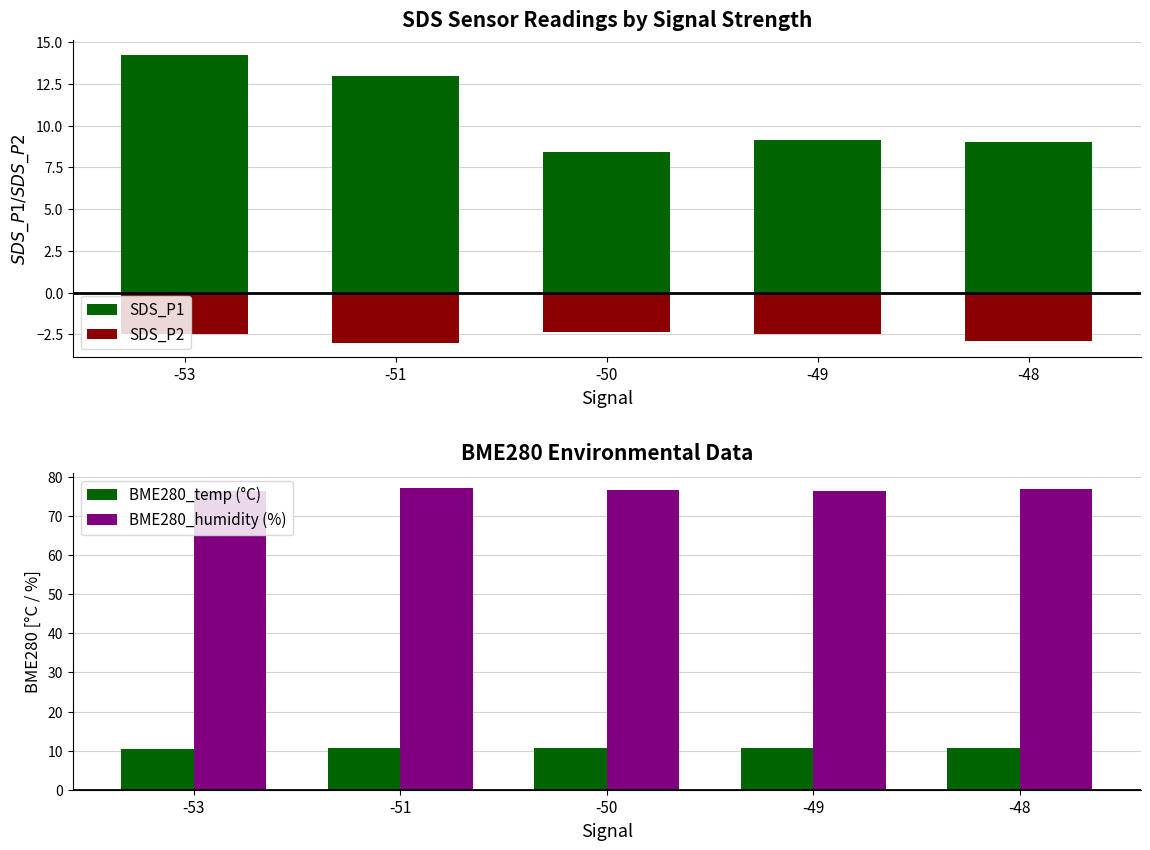

Reading left to right, extract all data points from this chart.

SDS_P1: 14.2	12.9	8.4	9.2	9.1
SDS_P2: -2.5	-3.0	-2.3	-2.5	-2.9
BME280_temp (°C): 10.5	10.7	10.7	10.7	10.8
BME280_humidity (%): 76.3	77.2	76.8	76.5	76.9